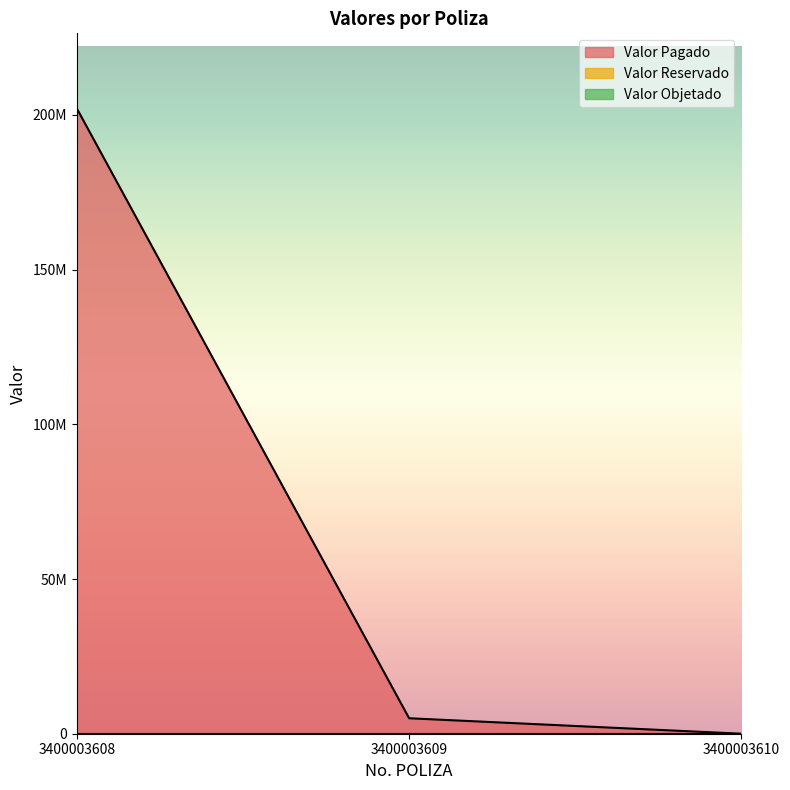

What are all the series names shown in the legend?

Valor Pagado, Valor Reservado, Valor Objetado